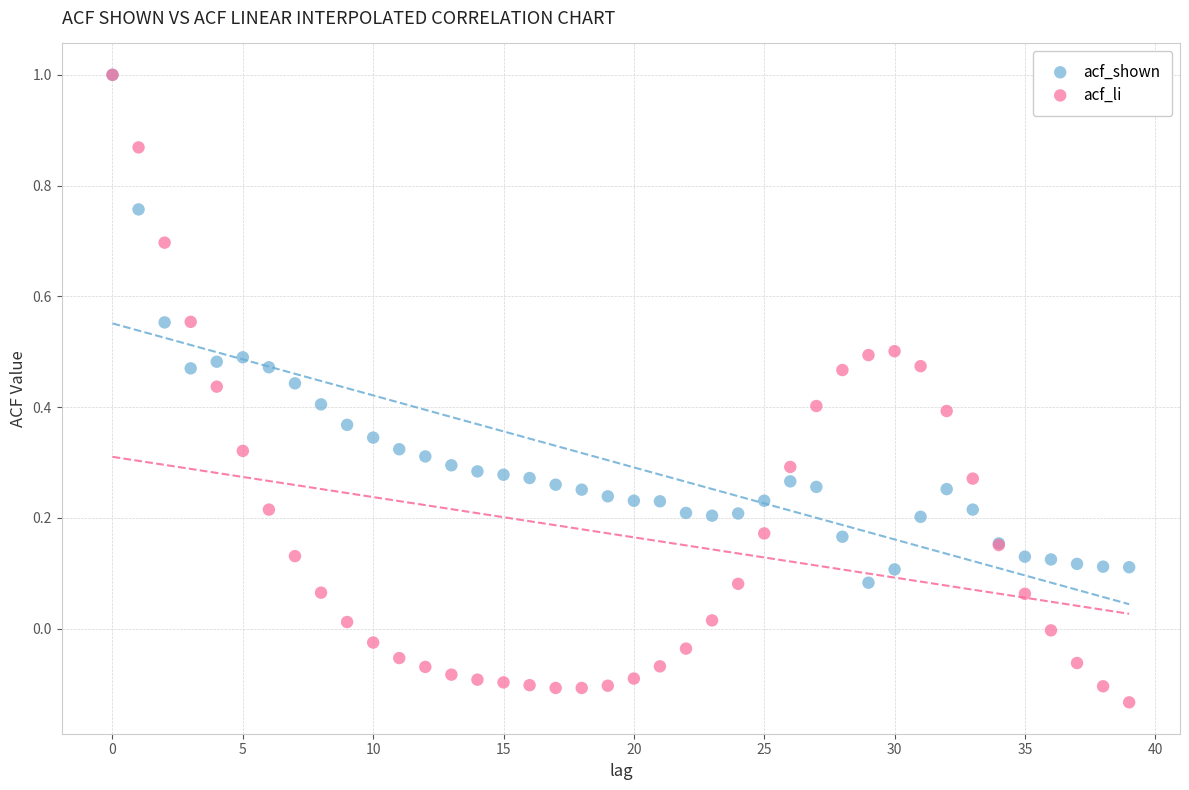

Which series has the widest spread of Y values?

acf_li